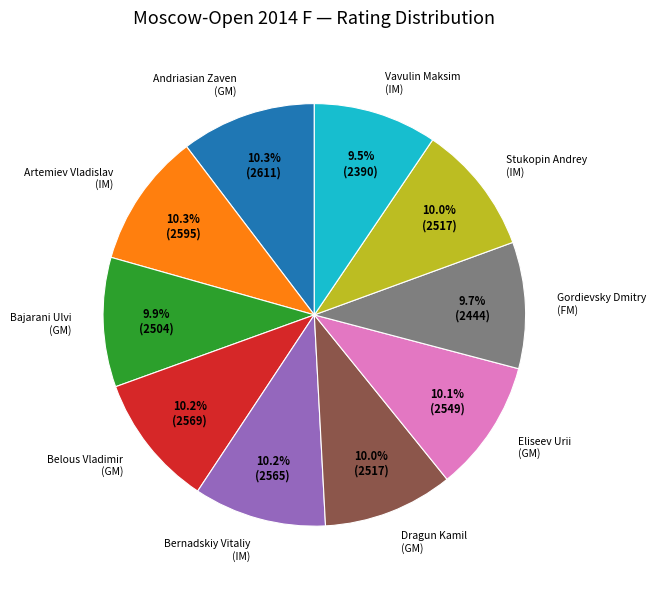

Does Andriasian Zaven (GM) represent more than half of the total?

No